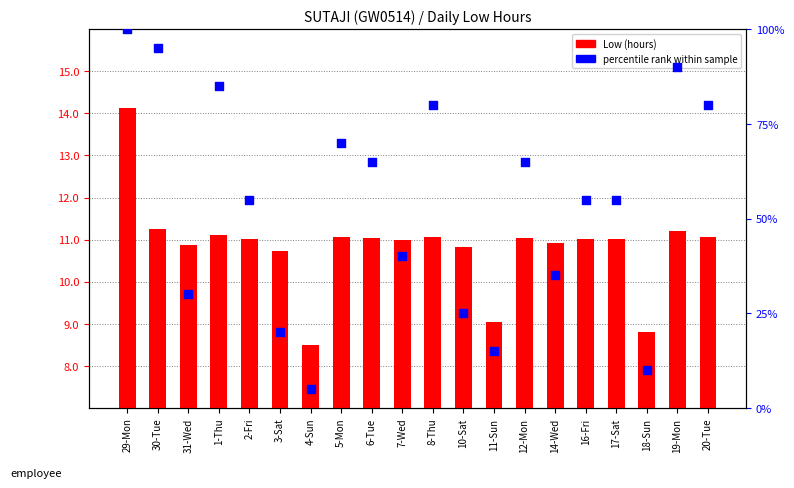

Which series has the largest total across all categories?

percentile rank within sample